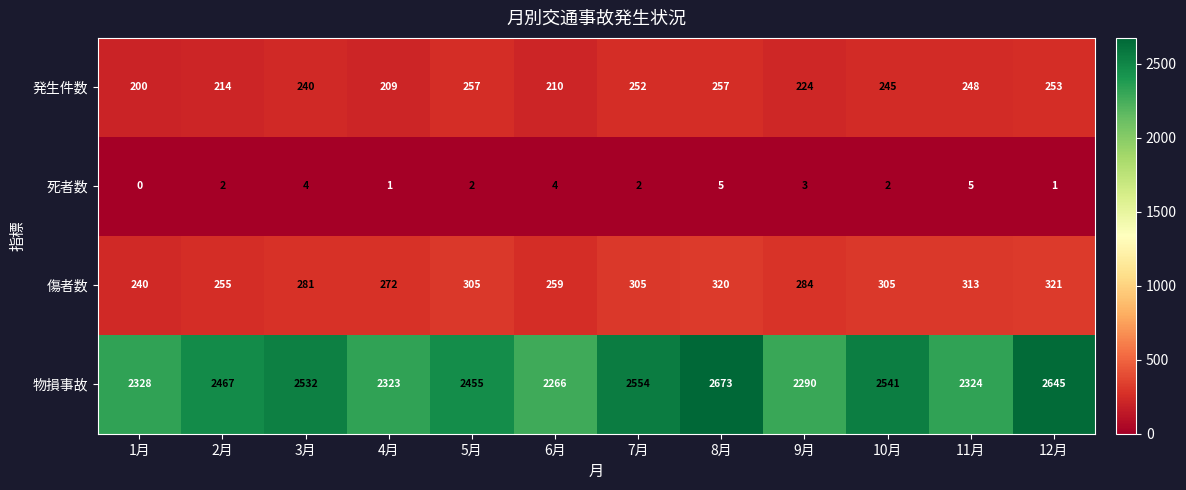

The 死者数 series shows 3 at 1月. True or false?

False